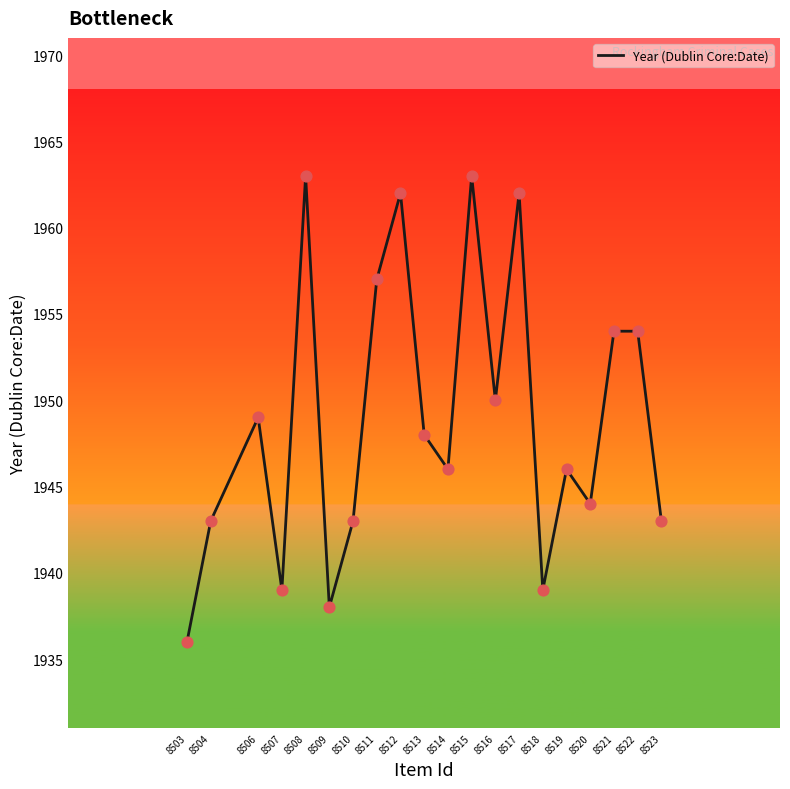

What is the change in value from 8506 to 8517?

+13